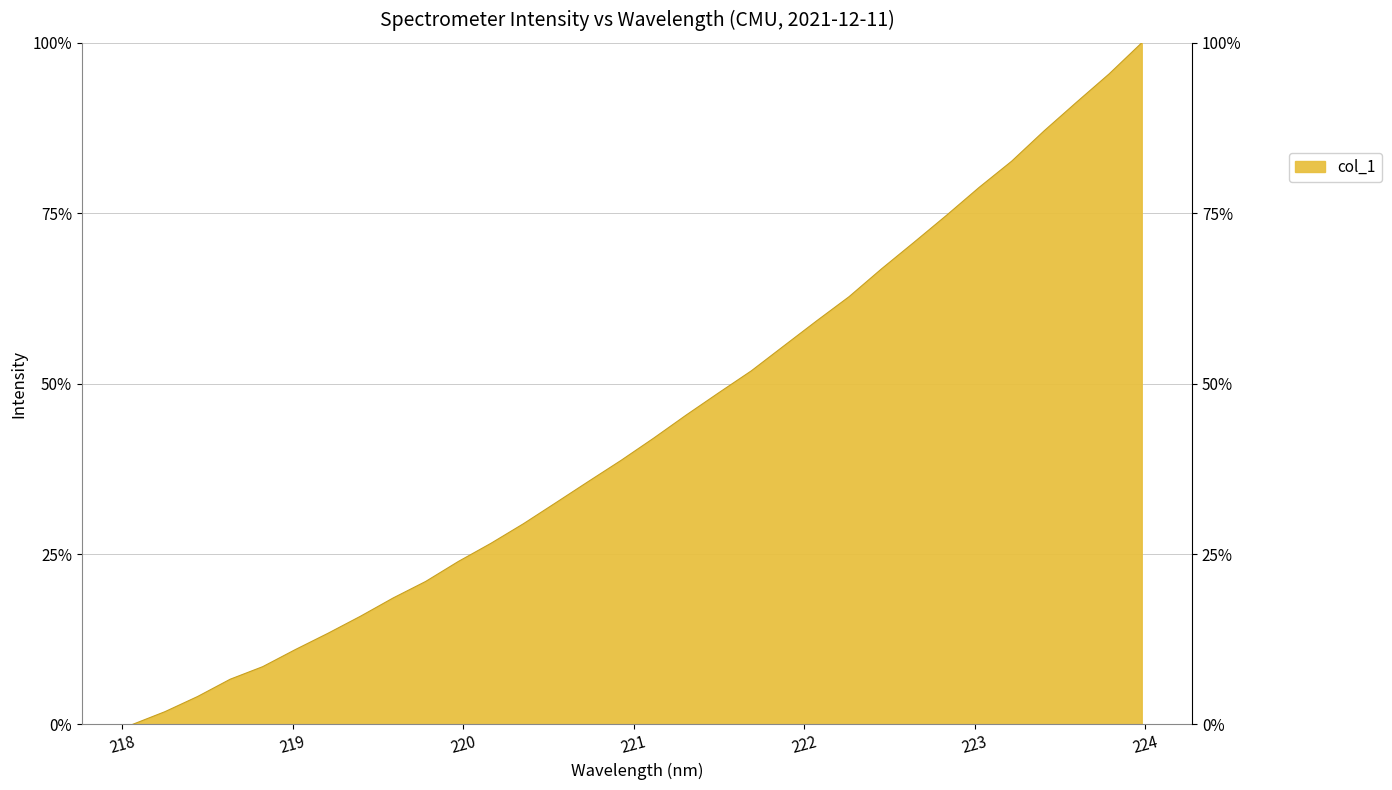

The value at 218.6332 is 11.9. True or false?

False